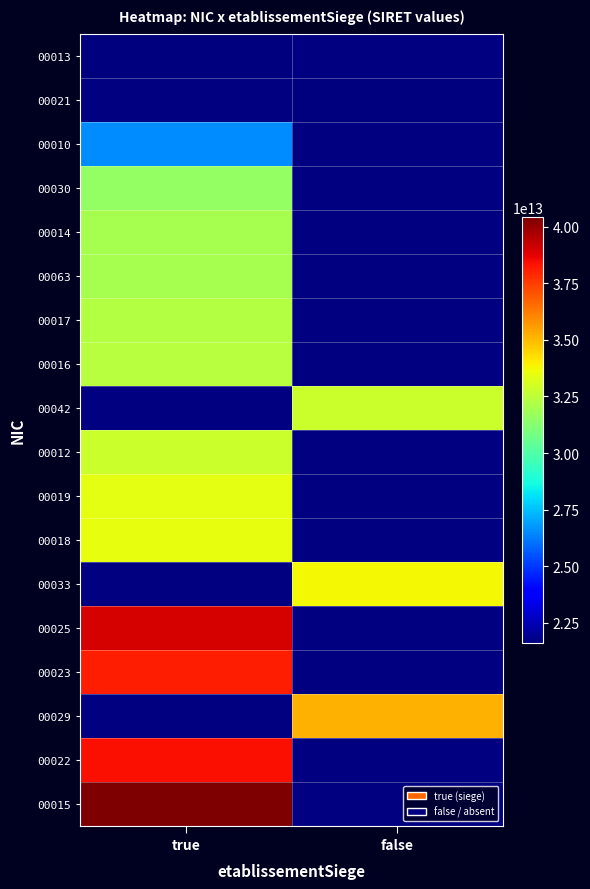

The value of 00014 at true is 31971957100014.0. True or false?

True